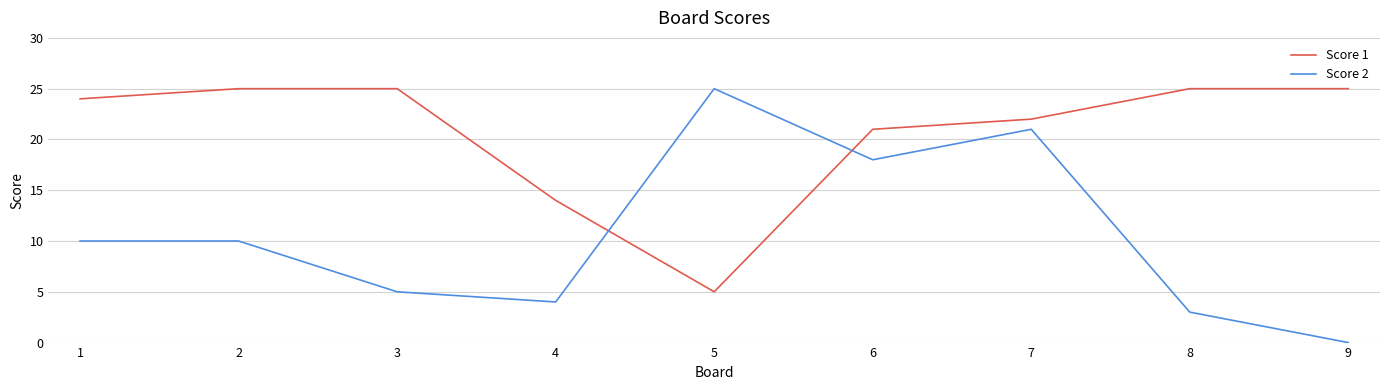

Which series has the largest total across all categories?

Score 1